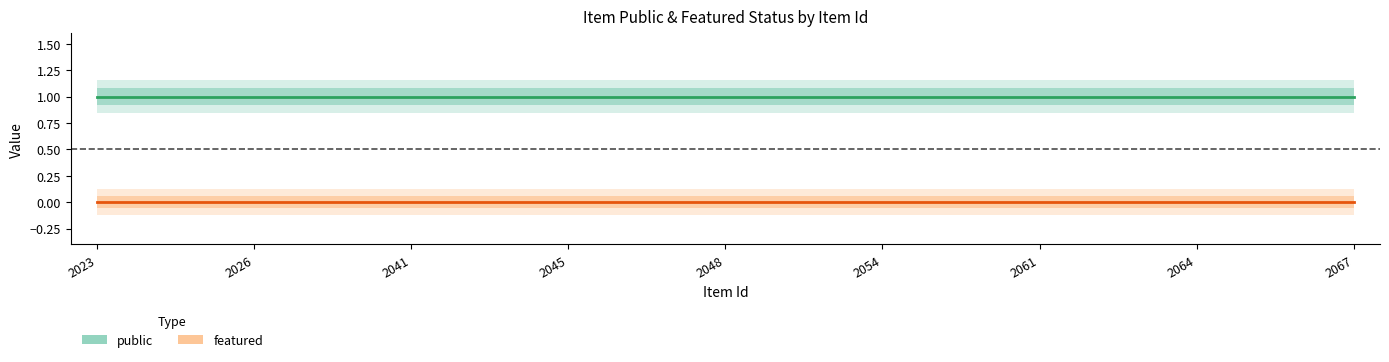

True or false: featured and public intersect in this chart.

False